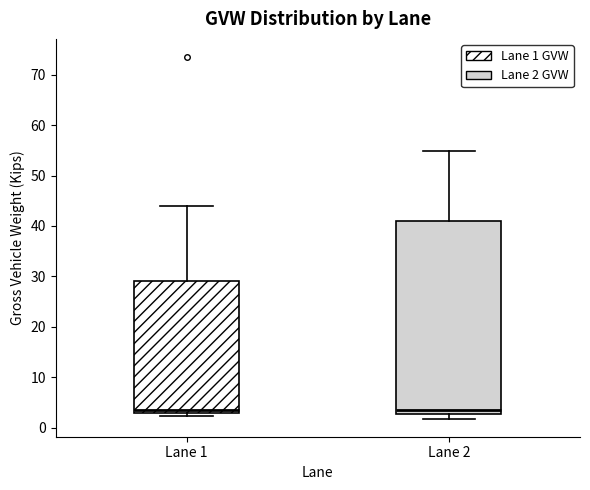

Where does the upper whisker of the box for Lane 2 end on the y-axis? The values are not printed on the chart, so give them approximately, as read against the axis.

55